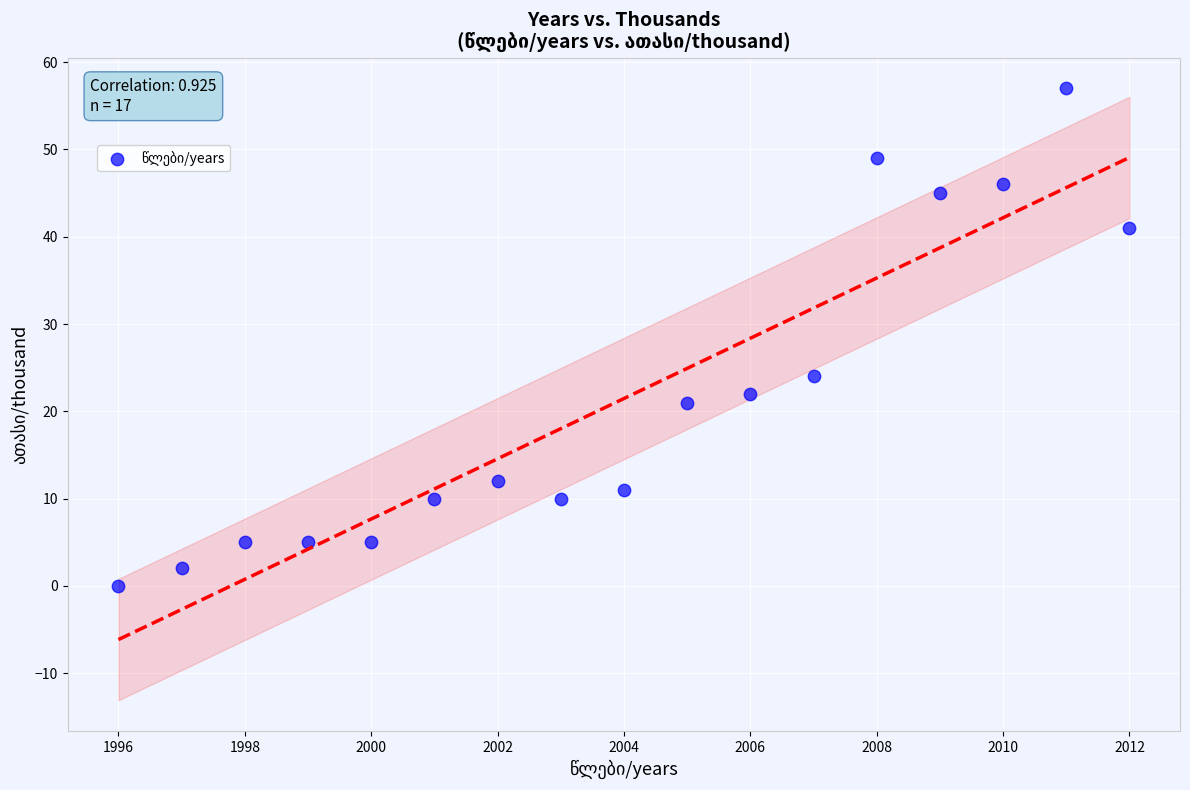

What Y value in the scatter plot is closest to 28?

24